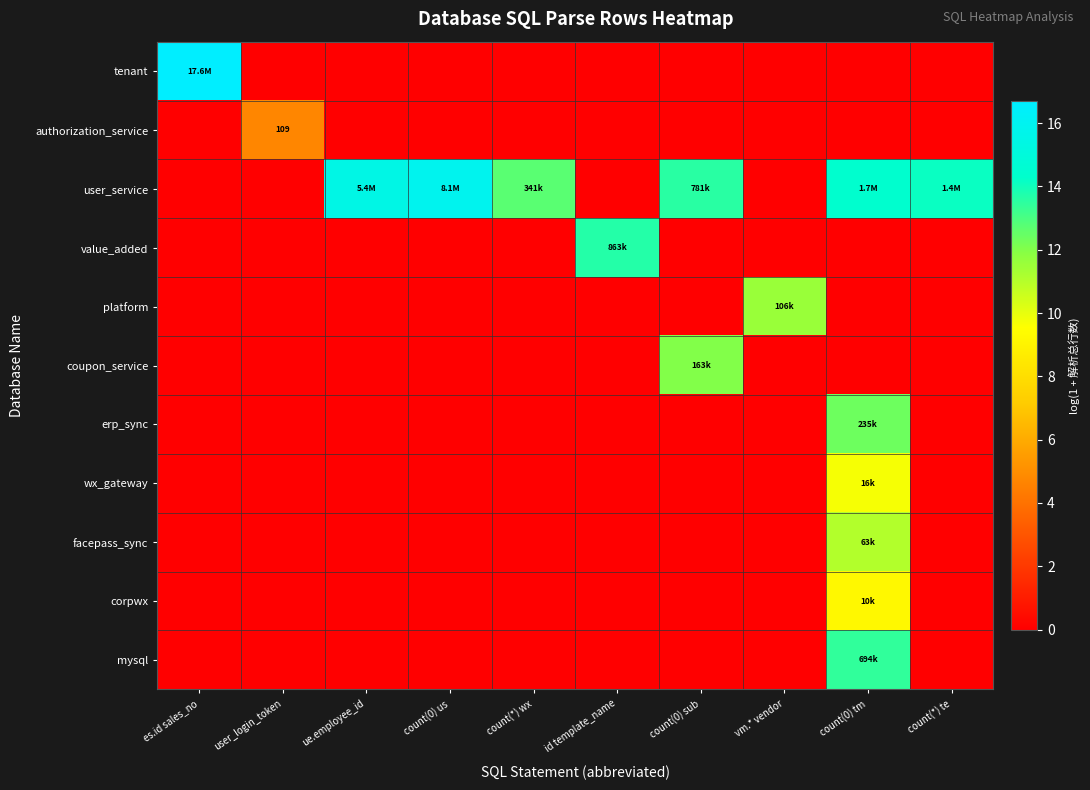

At how many categories does at least one series exceed 0?

10